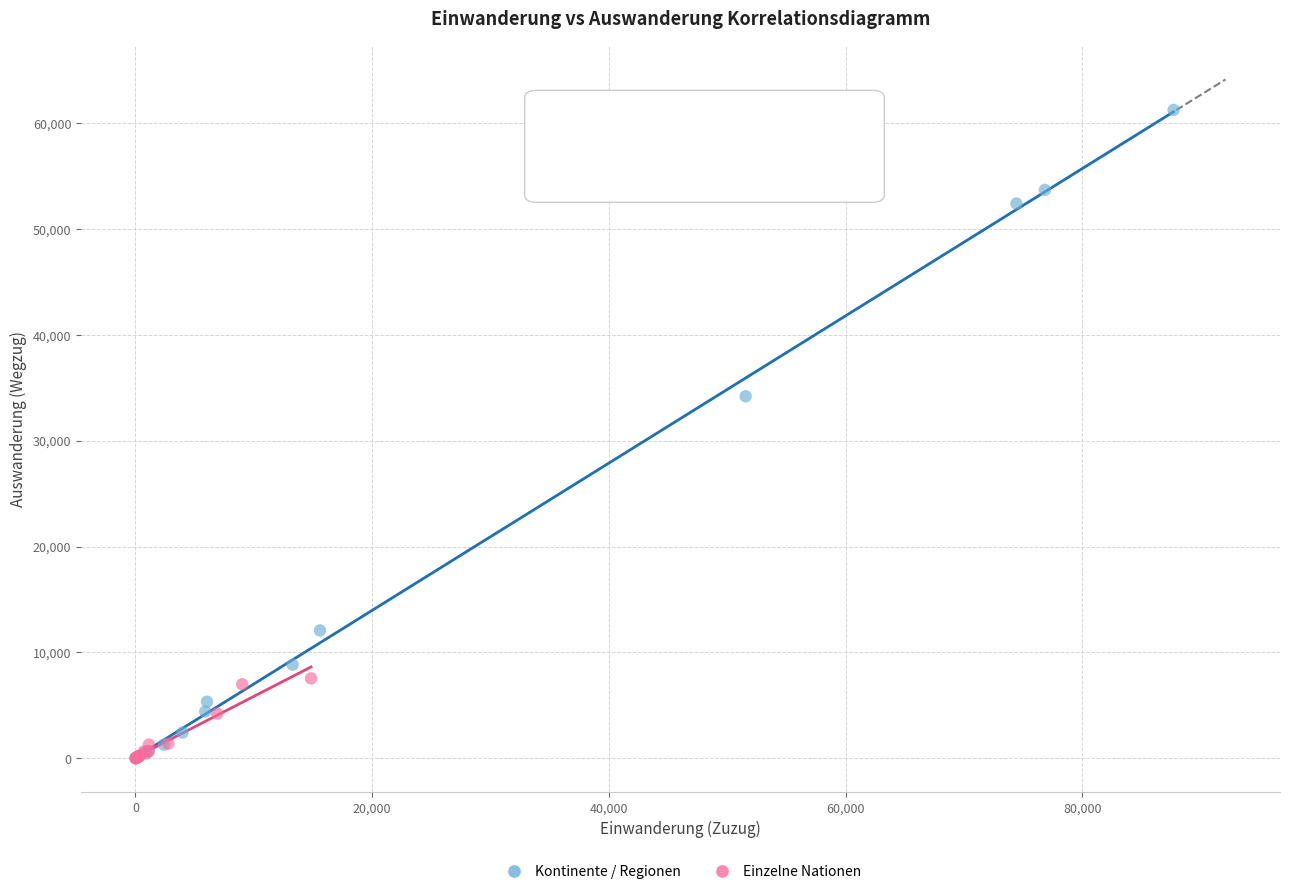

What are all the series names shown in the legend?

Kontinente / Regionen, Einzelne Nationen